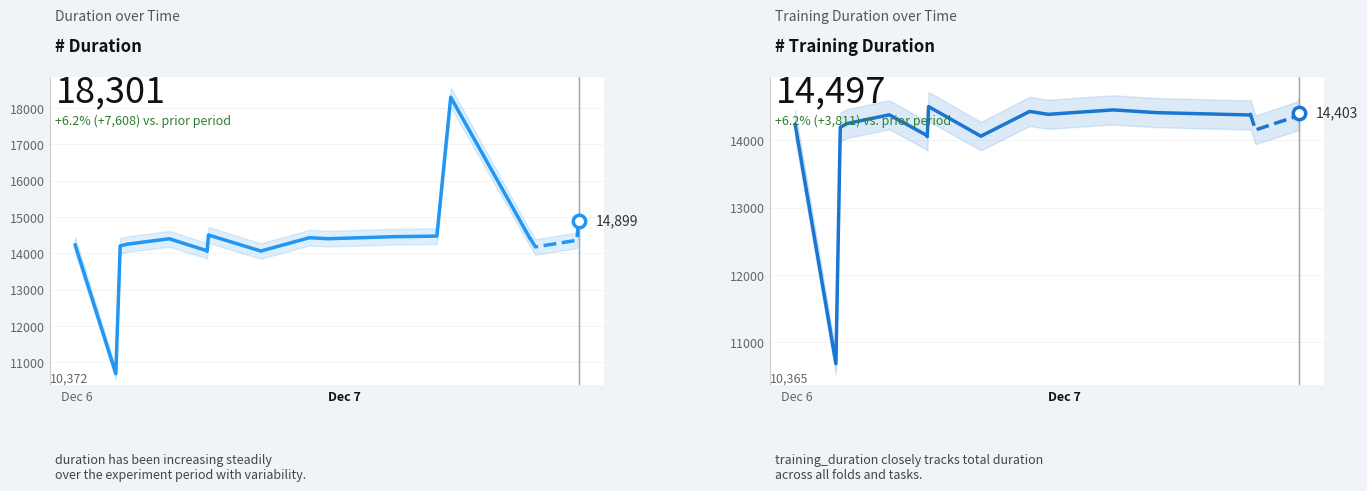

Which series reaches the minimum Y coordinate?

training_duration